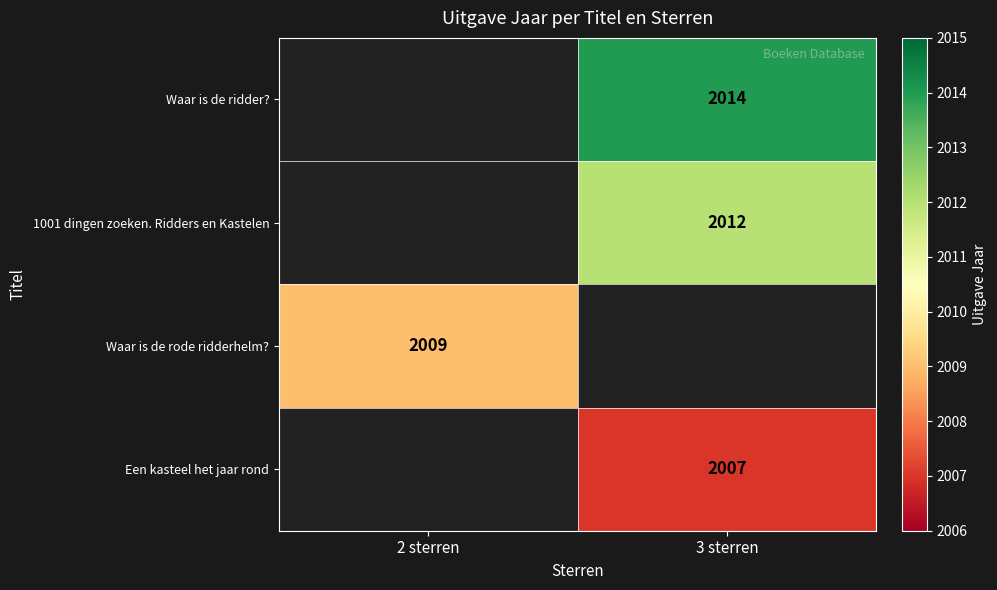

True or false: 1001 dingen zoeken. Ridders en Kastelen has a value of 2012 at 3 sterren.

True